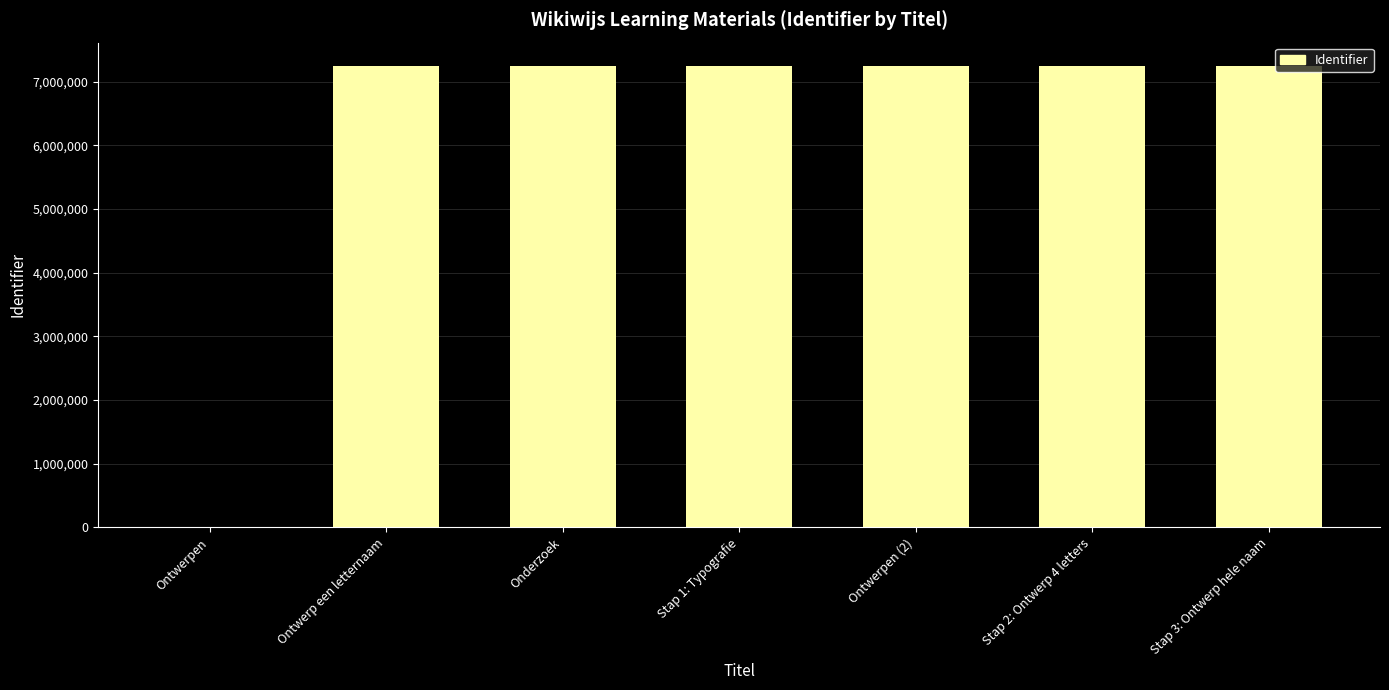

What is the sum of the values at Stap 3: Ontwerp hele naam and Stap 1: Typografie?

14500517